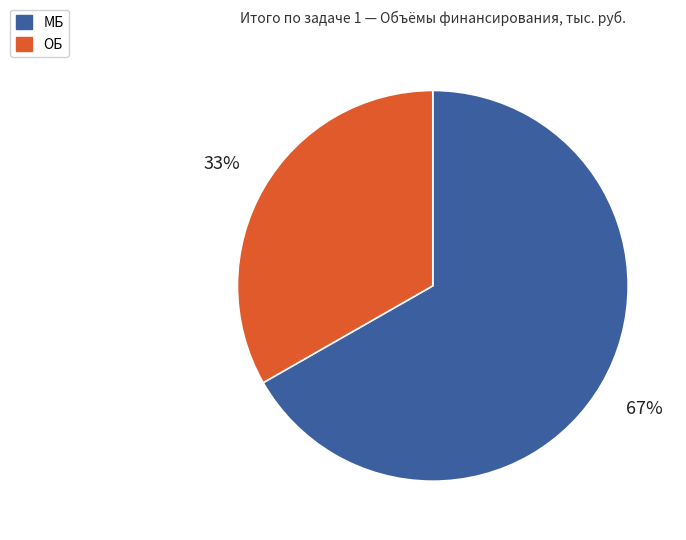

Does any single category account for the majority?

Yes